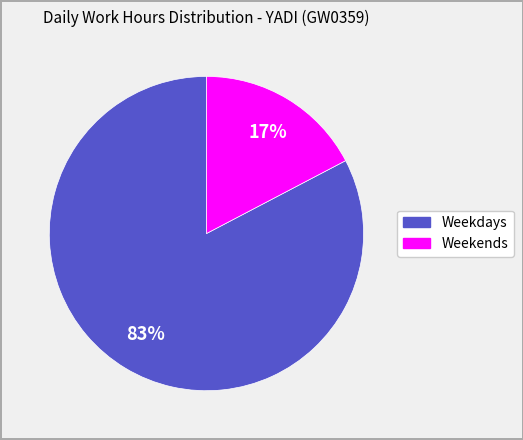

To the nearest percent, what is the average slice percentage?

50%